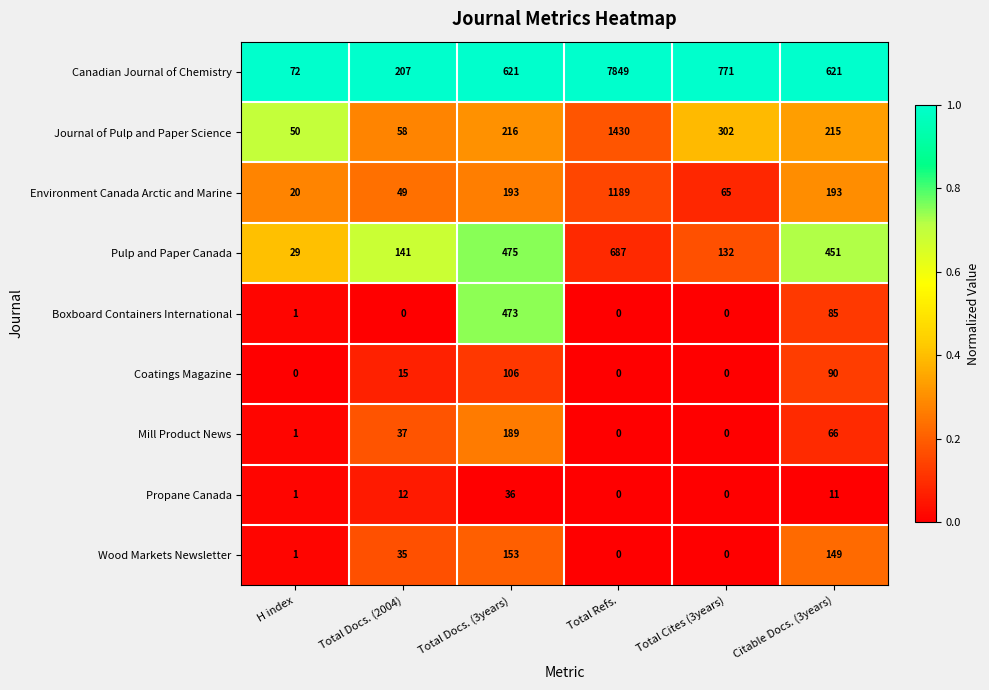

At Total Docs. (3years), list the series in order from largest to smallest.

Canadian Journal of Chemistry, Pulp and Paper Canada, Boxboard Containers International, Journal of Pulp and Paper Science, Environment Canada Arctic and Marine, Mill Product News, Wood Markets Newsletter, Coatings Magazine, Propane Canada